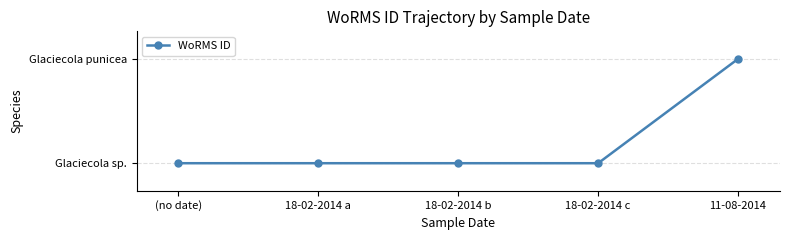

Reading left to right, transcribe all the data shown in this chart.

393087	393087	393087	393087	582134